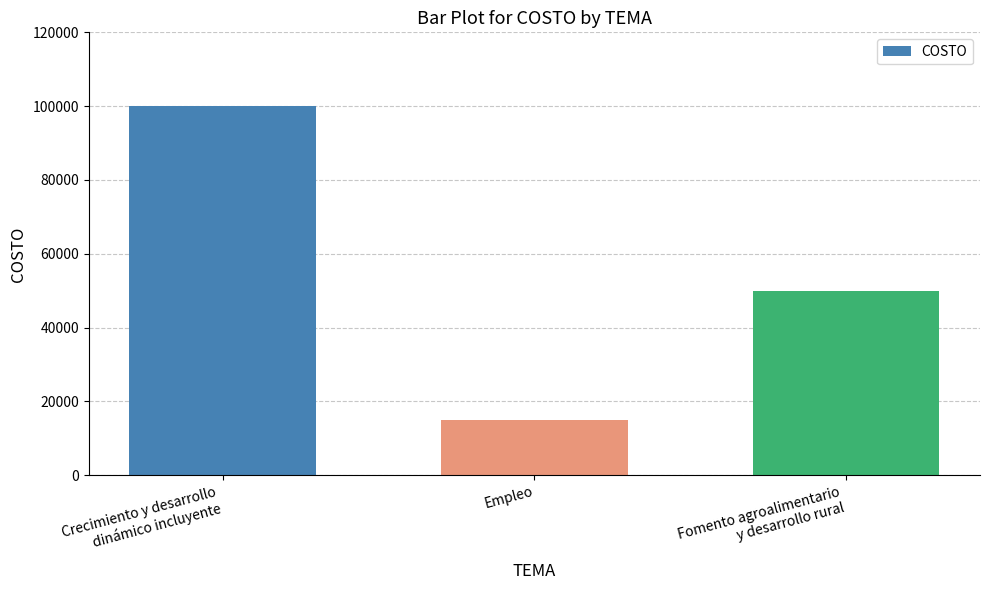

How many data points are less than 50000?

1